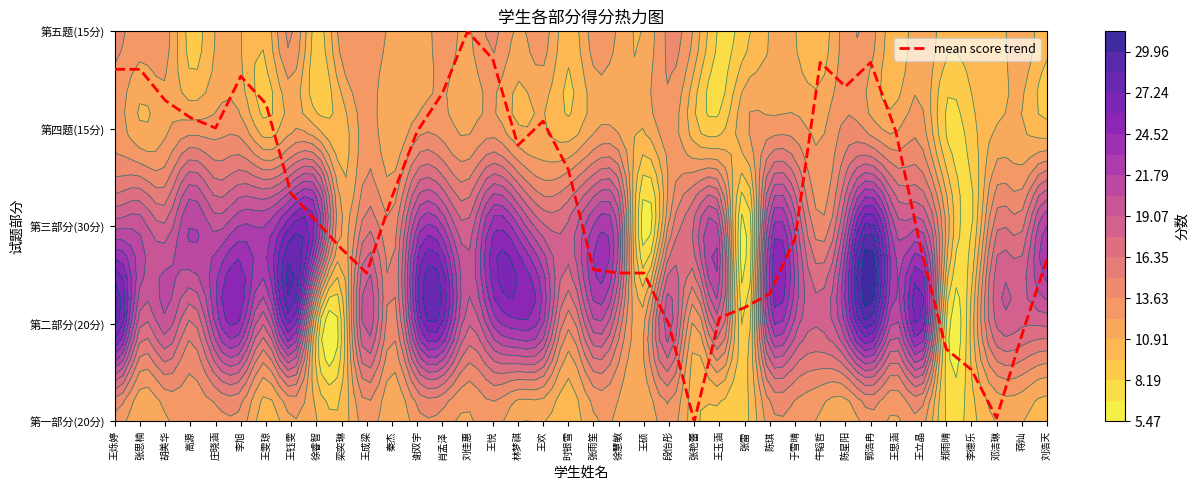

At which label is the value closest to 2?

徐睿智